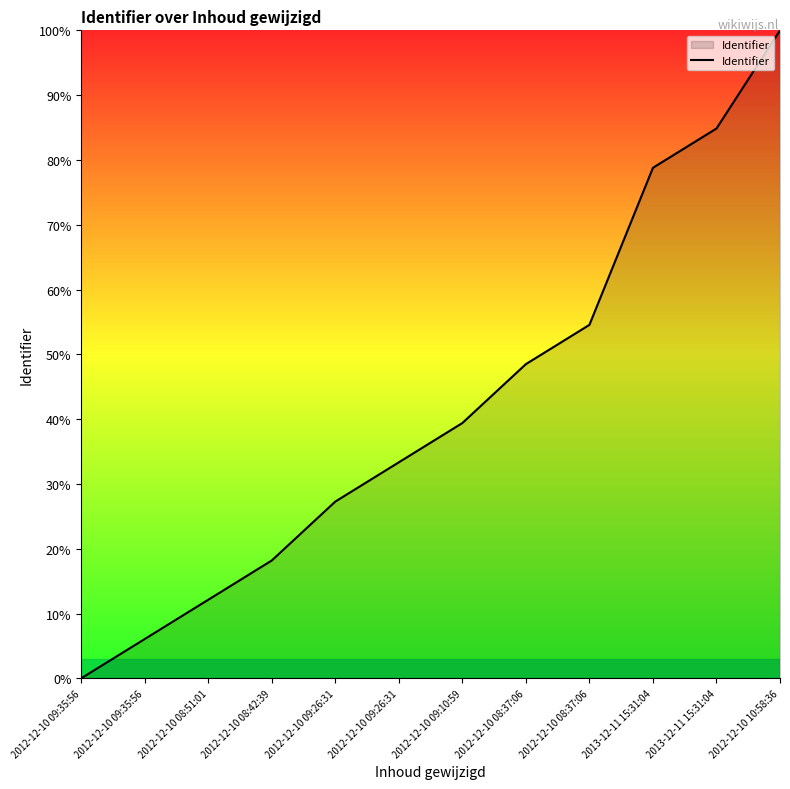

Does the chart display data point markers on the line(s)?

No